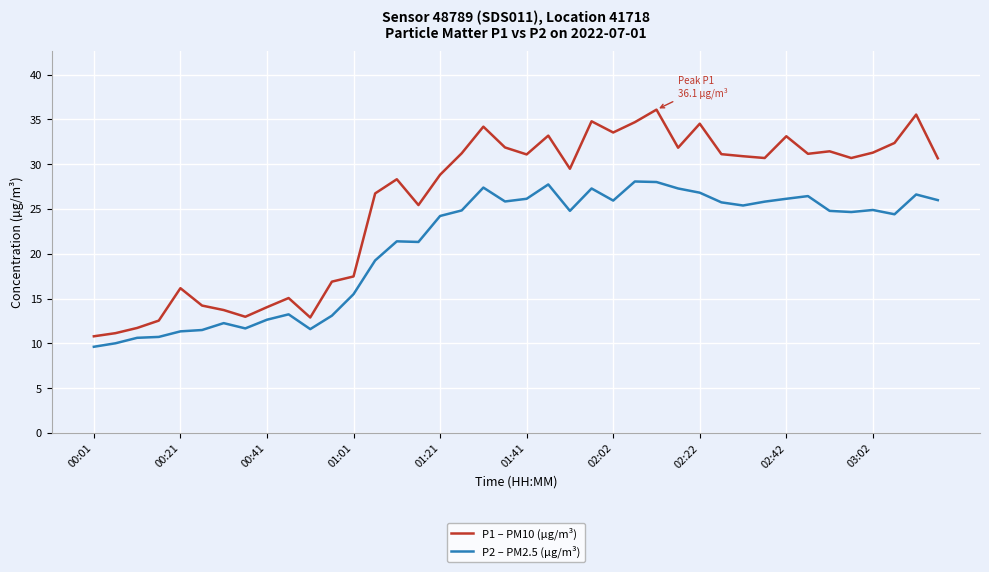

Rank the series by their maximum value, from lowest to highest.

P2 – PM2.5 (µg/m³), P1 – PM10 (µg/m³)